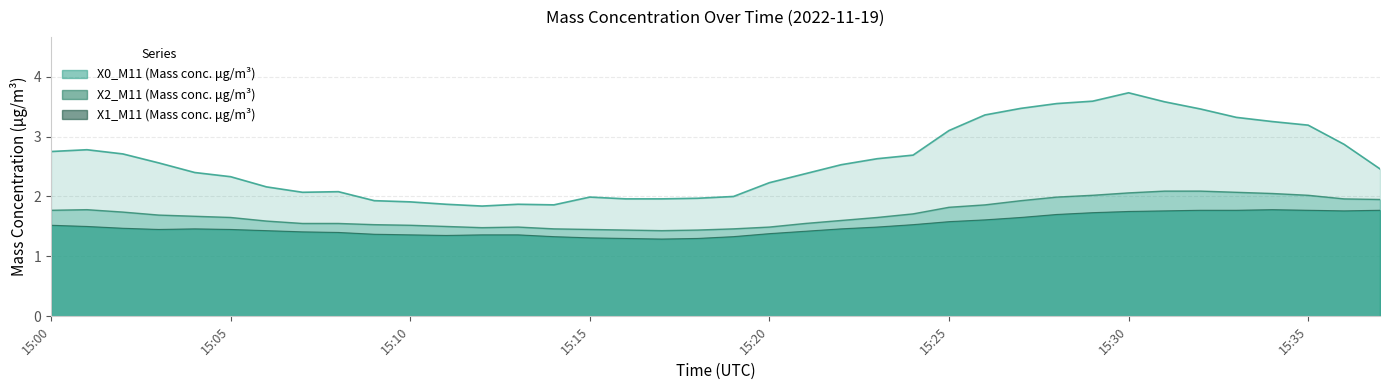

Which series has the largest range (max minus min)?

X2_M11 (Mass conc. μg/m³)